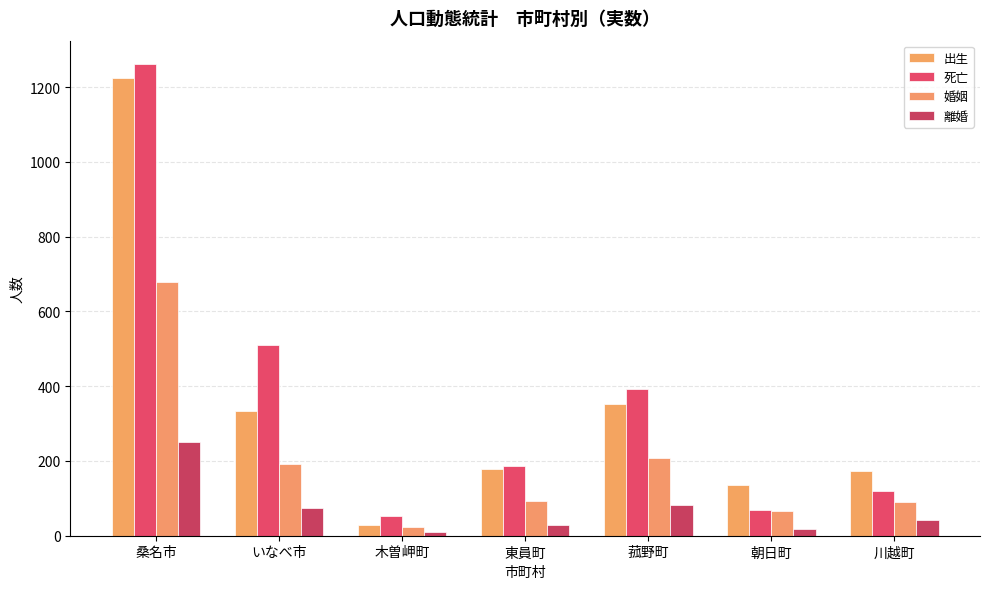

At which category is the sum across all series the highest?

桑名市